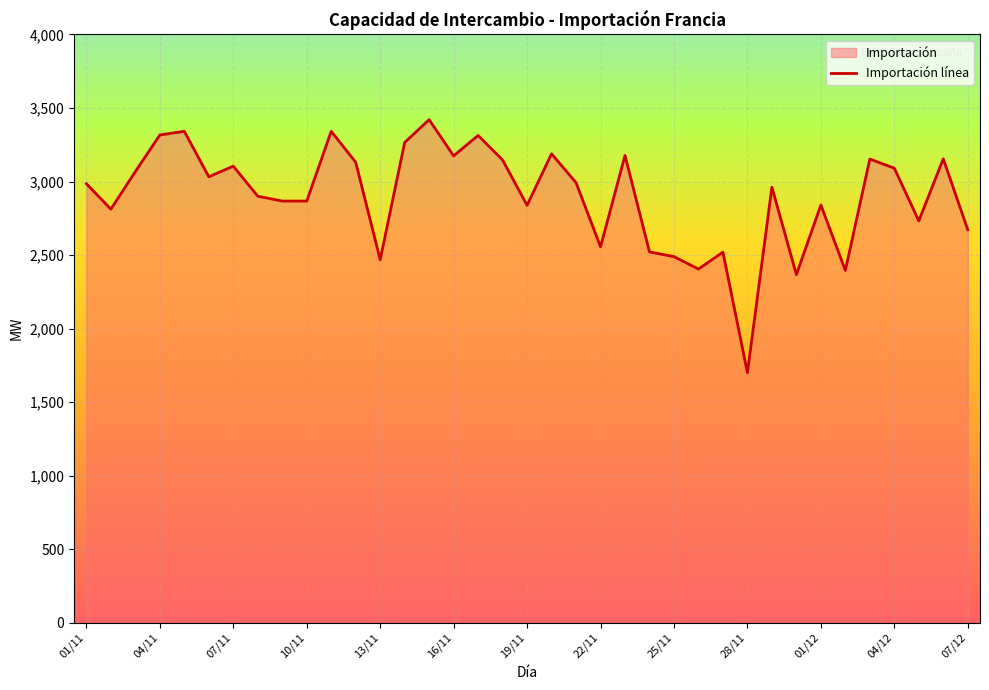

At which label is the value closest to 2560?

22/11